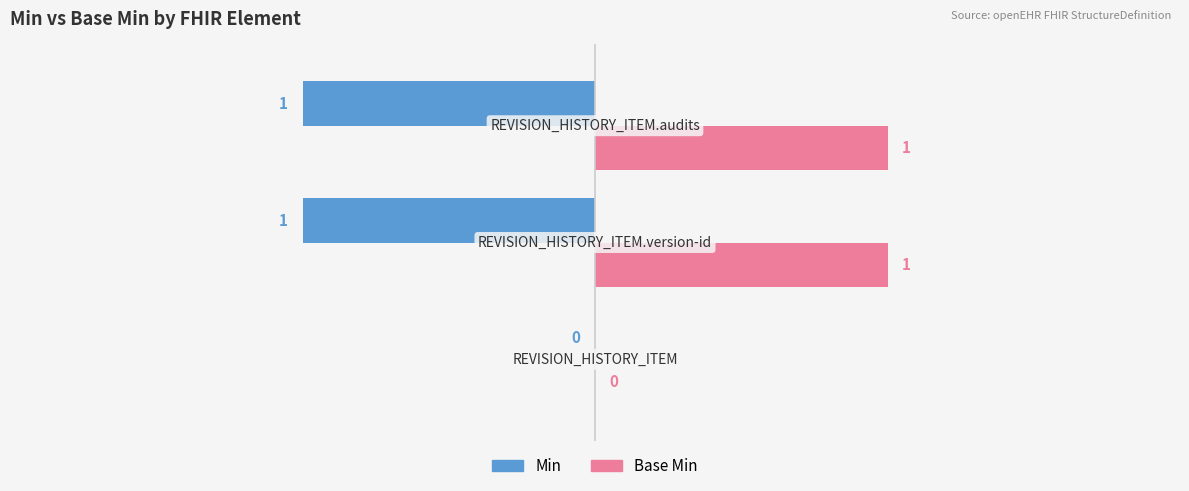

Which series has the largest total across all categories?

Base Min